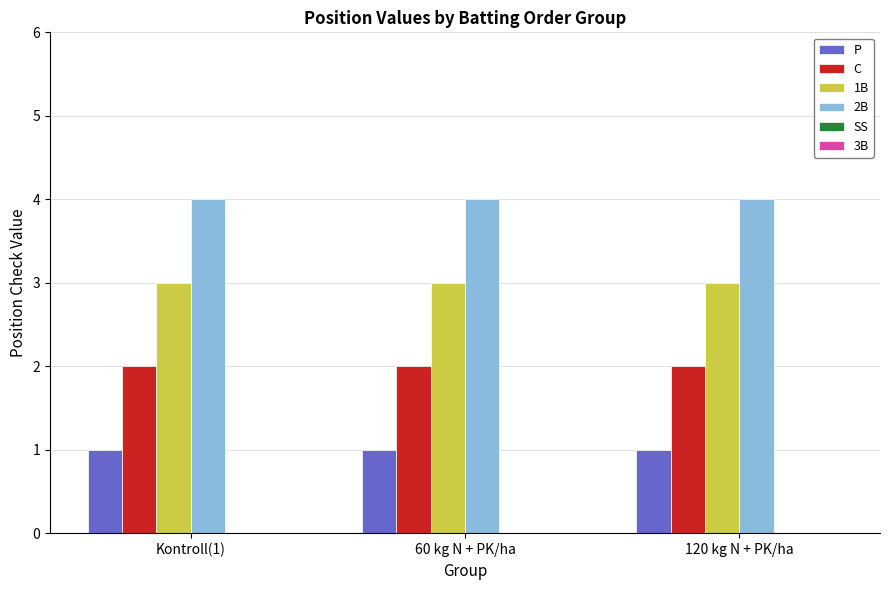

What is the sum of all P values?

3